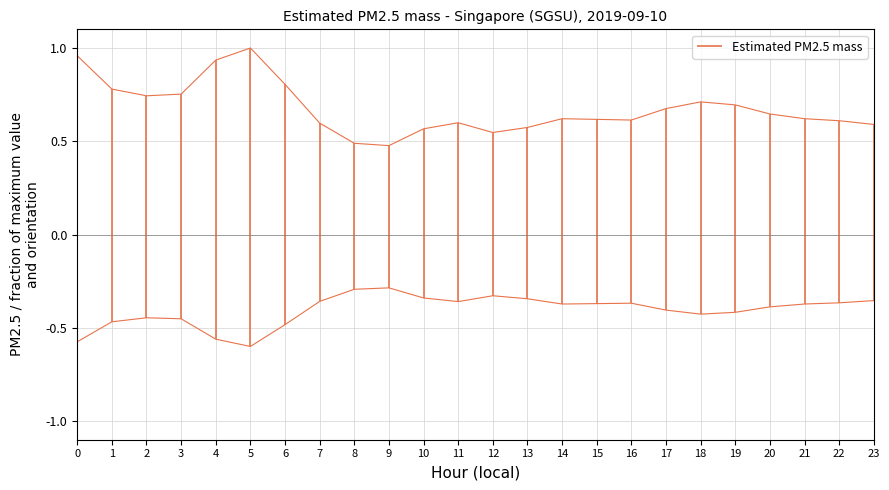

Is this an area chart (filled region under the line)?

No